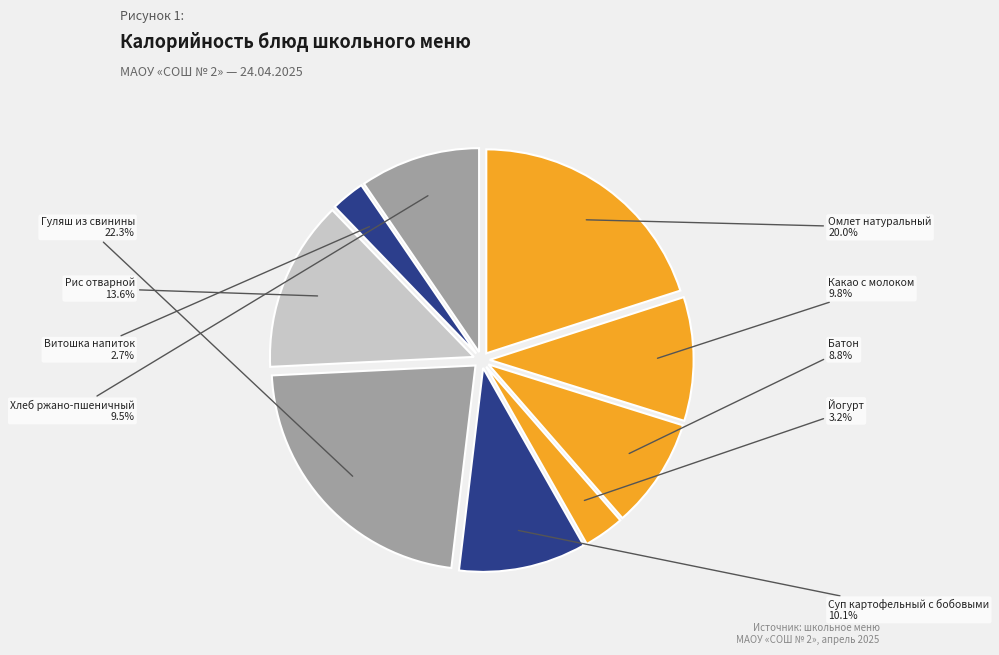

To the nearest percent, what is the average slice percentage?

11%